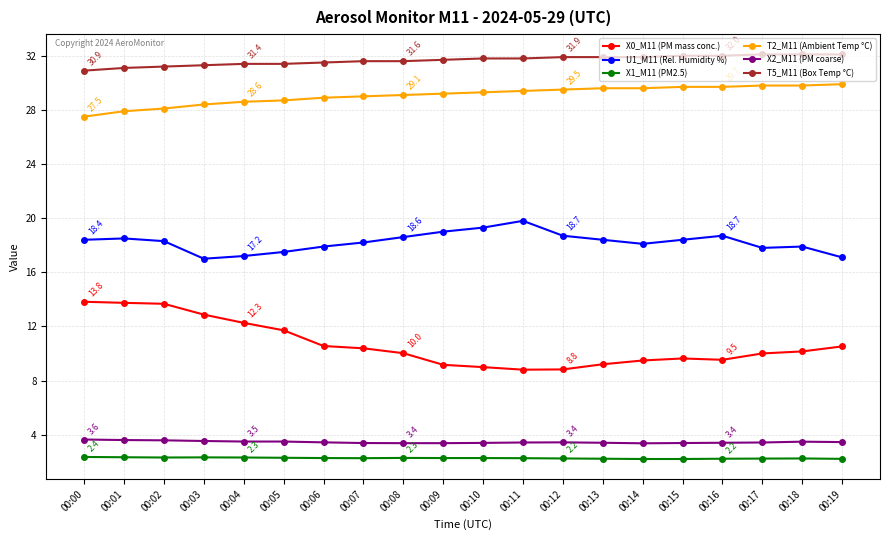

The X2_M11 (PM coarse) series shows 3.6 at 00:02. True or false?

True